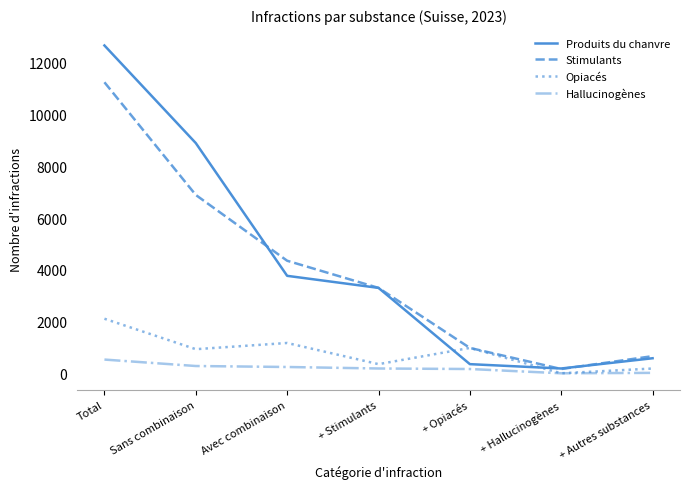

Between which two adjacent categories do Opiacés and Produits du chanvre first intersect?

+ Stimulants and + Opiacés